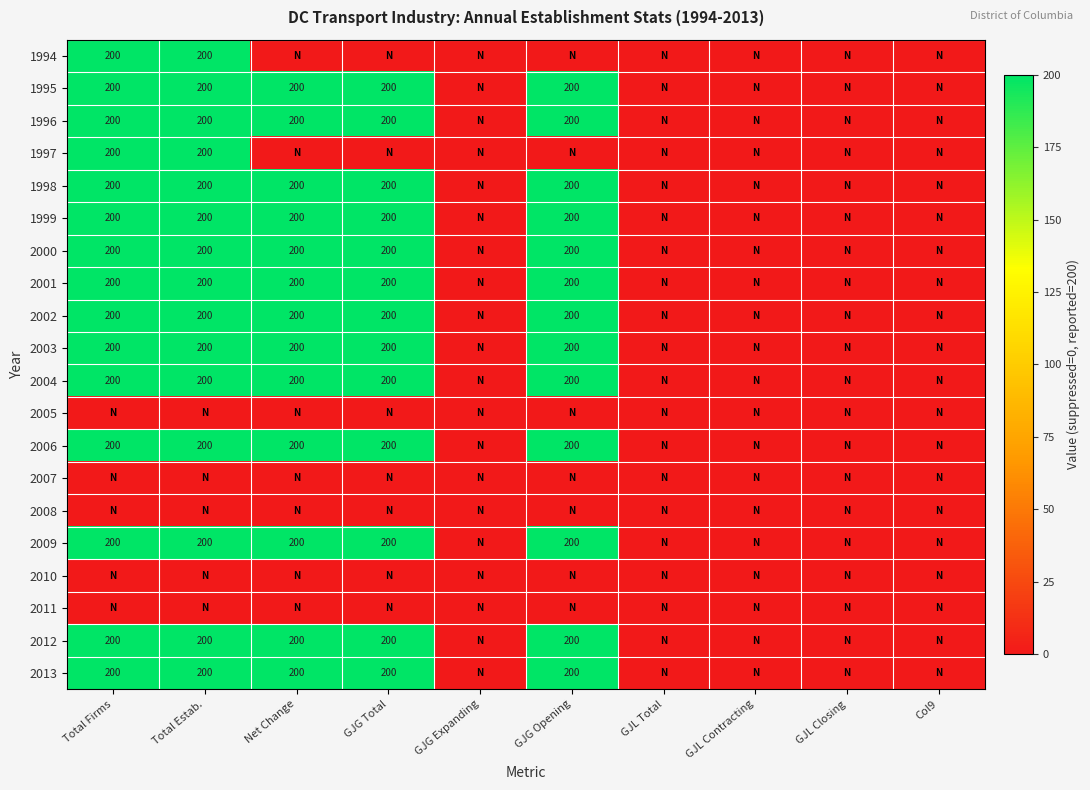

The value of 1999 at Total Firms is 200. True or false?

True